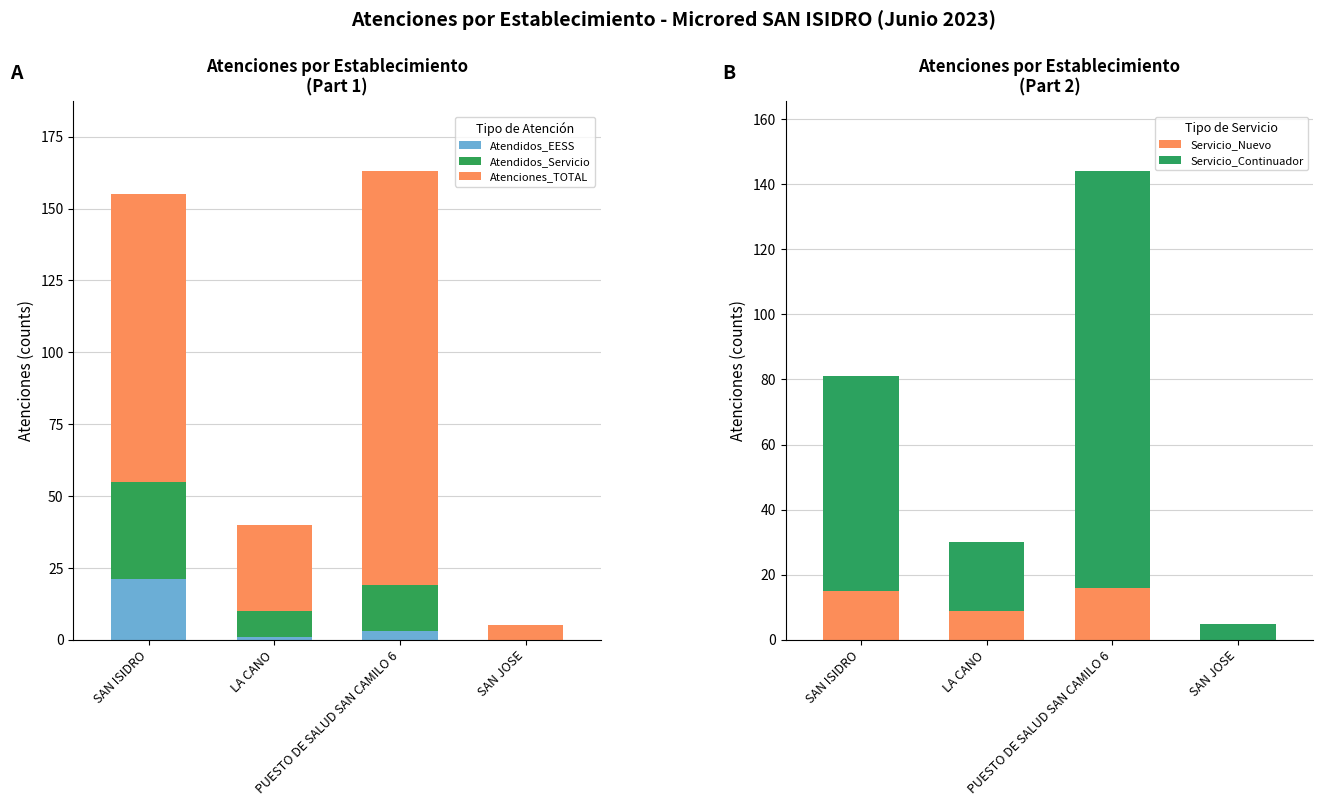

How many Atenciones_TOTAL values are between 30 and 144?

3